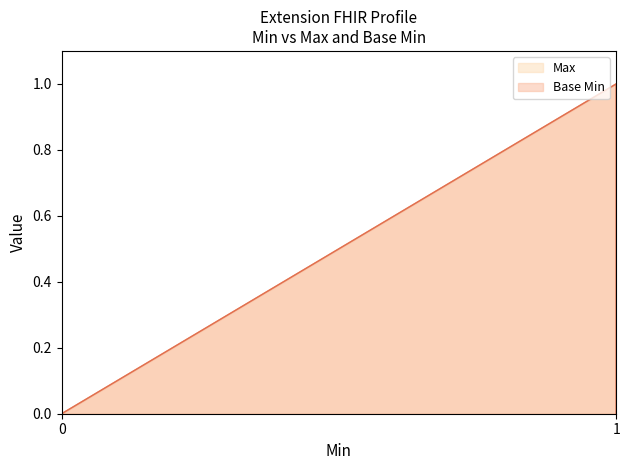

True or false: Max has more than 2 interior local peaks.

False